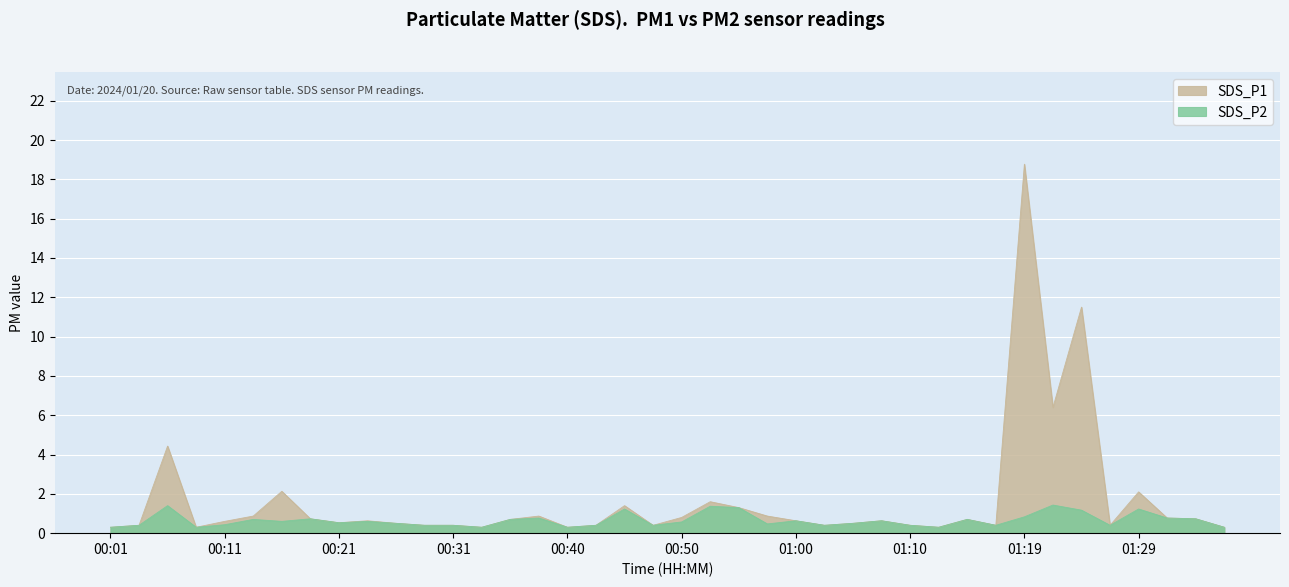

In SDS_P1, how many points are higher than both neighbors (excluding endpoints)?

11